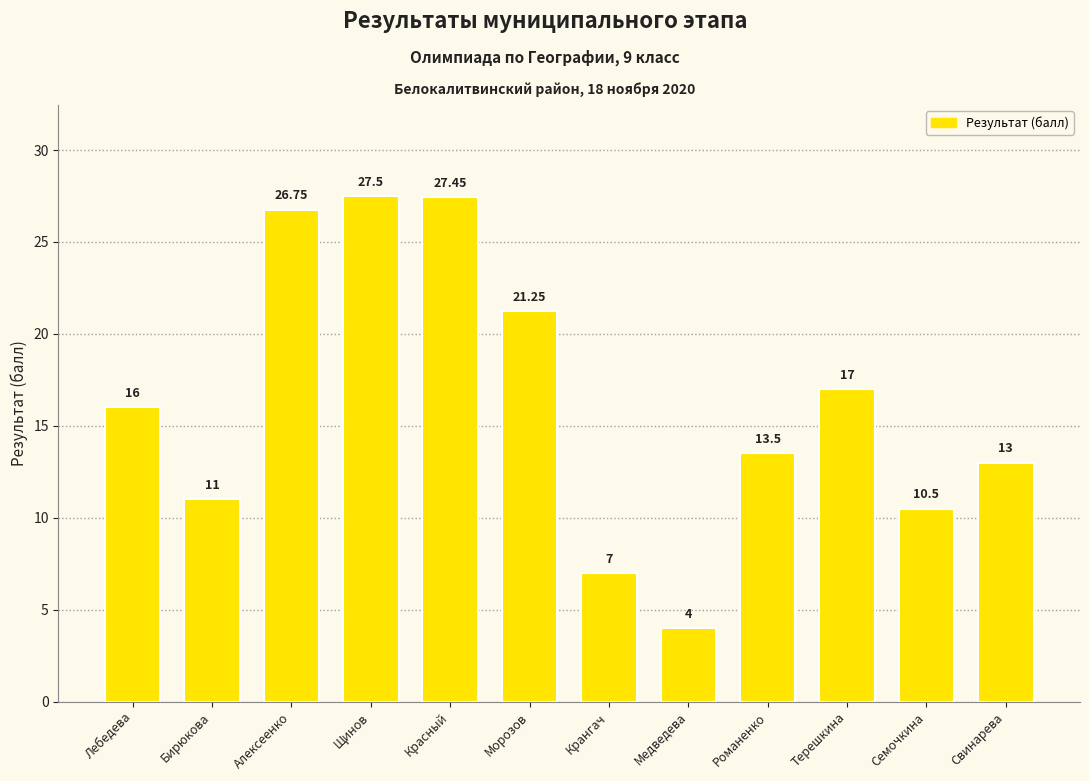

What is the label of the 9th bar from the left?

Романенко